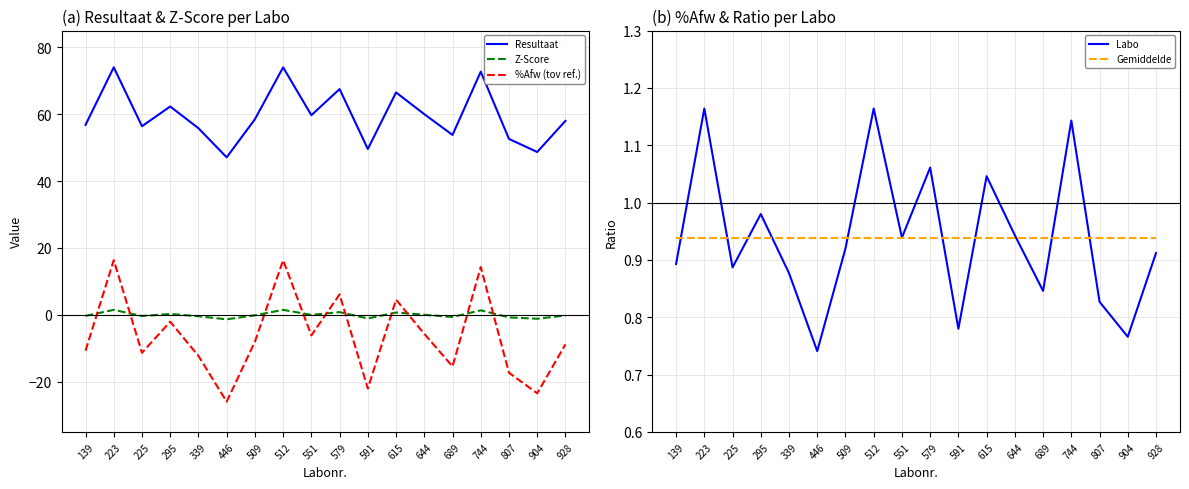

Rank the categories by Z-Score value from lowest to highest.

446, 904, 591, 807, 689, 339, 225, 139, 928, 509, 551, 644, 295, 615, 579, 744, 223, 512